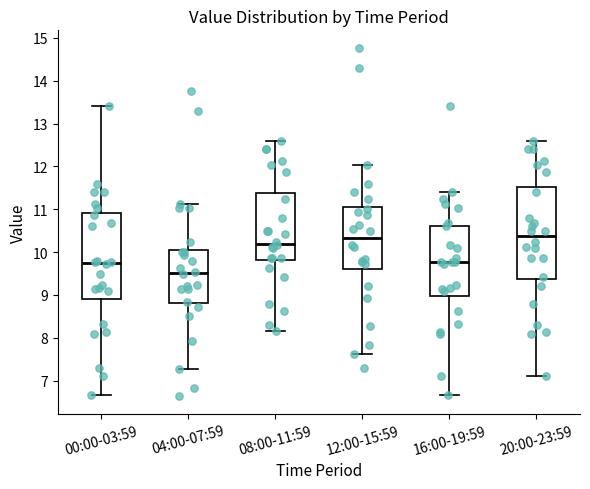

Where is the lower edge of the box for 08:00-11:59 on the y-axis? The values are not printed on the chart, so give them approximately, as read against the axis.

9.8